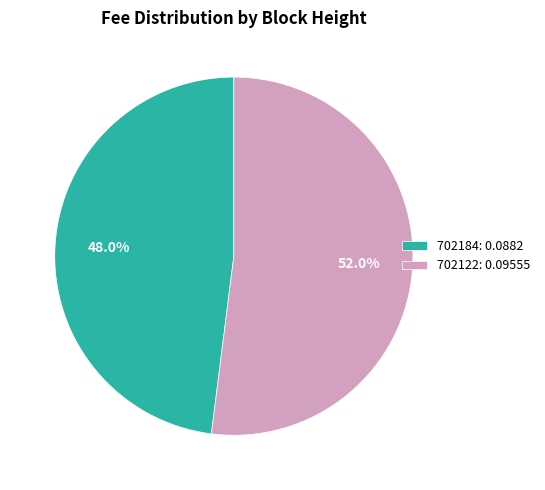

How many segments does this pie chart have?

2